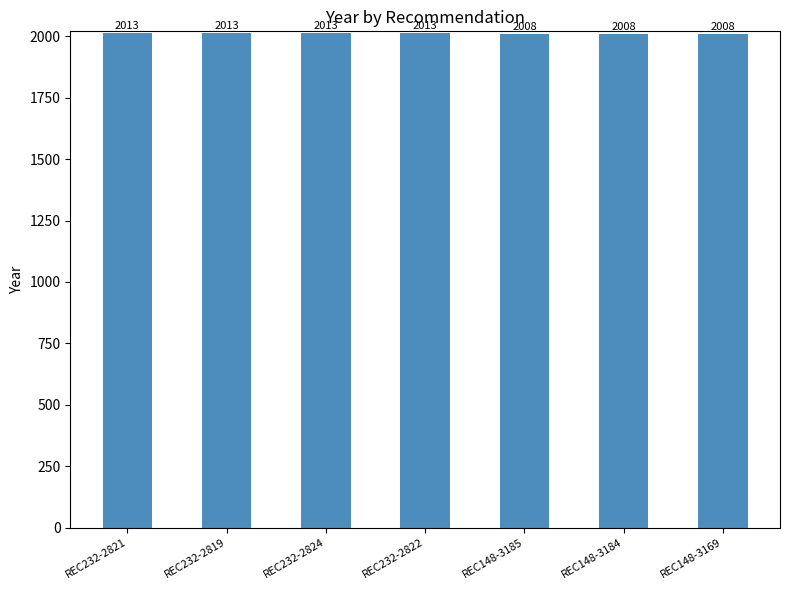

What is the smallest value displayed?

2008